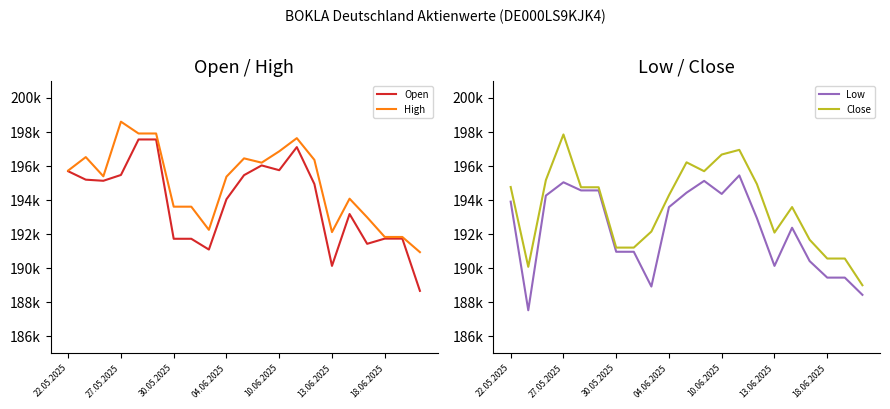

True or false: Low and High cross at least once.

False